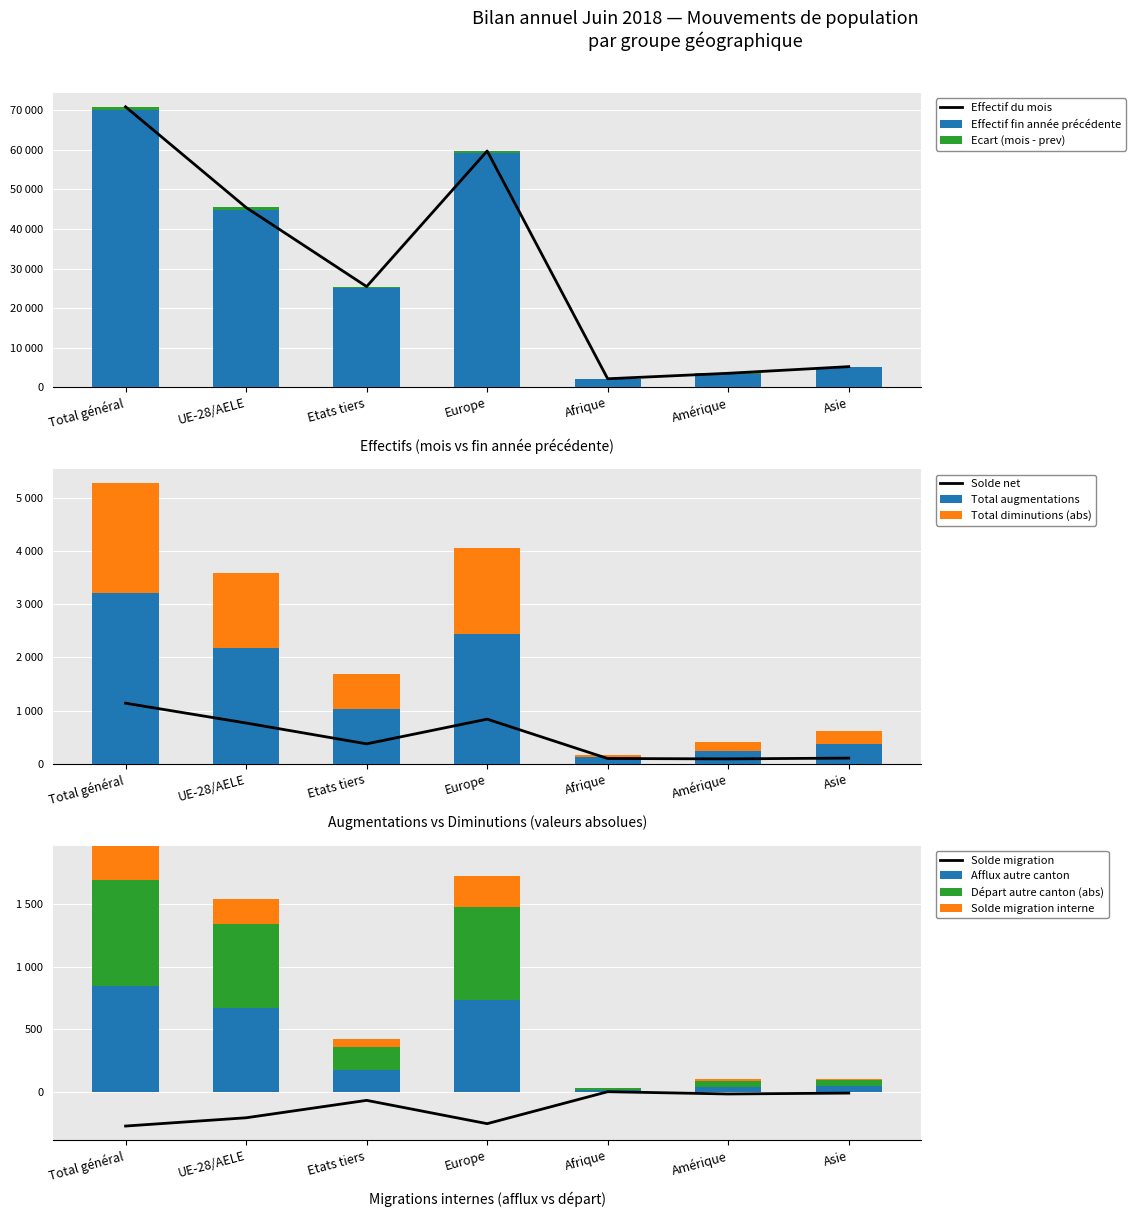

Between Etats tiers and Afrique, which is larger?

Etats tiers